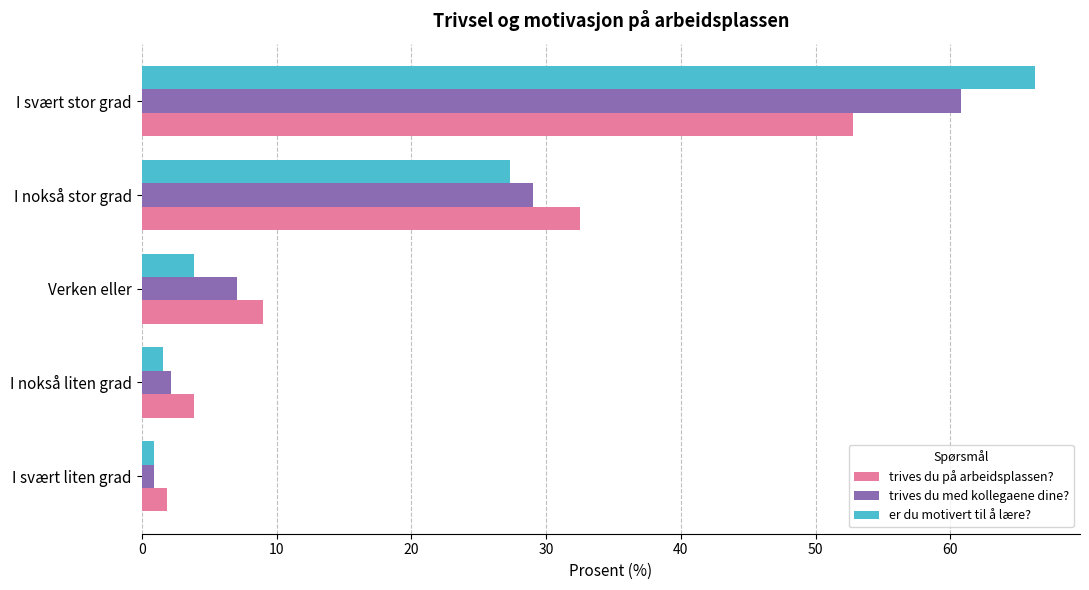

The er du motivert til å lære? series shows 3.9 at Verken eller. True or false?

True